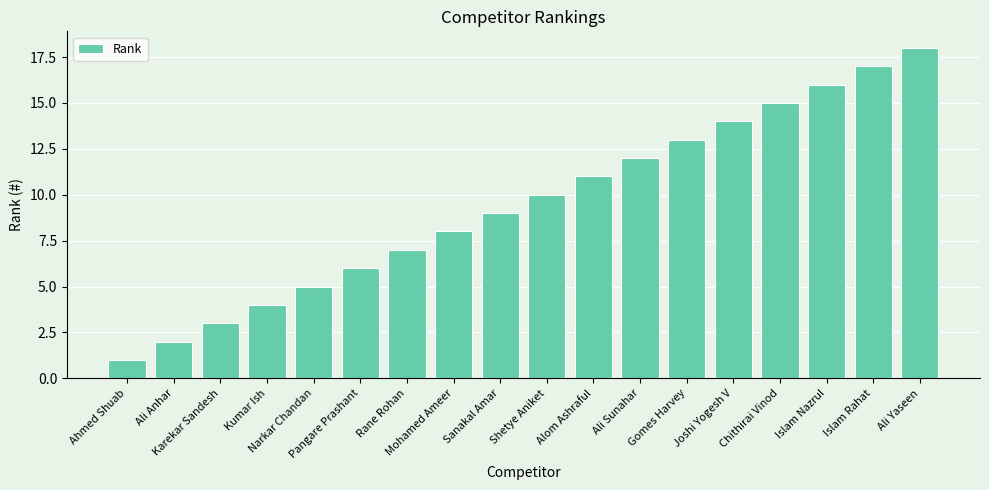

What is the sum of all values?

171